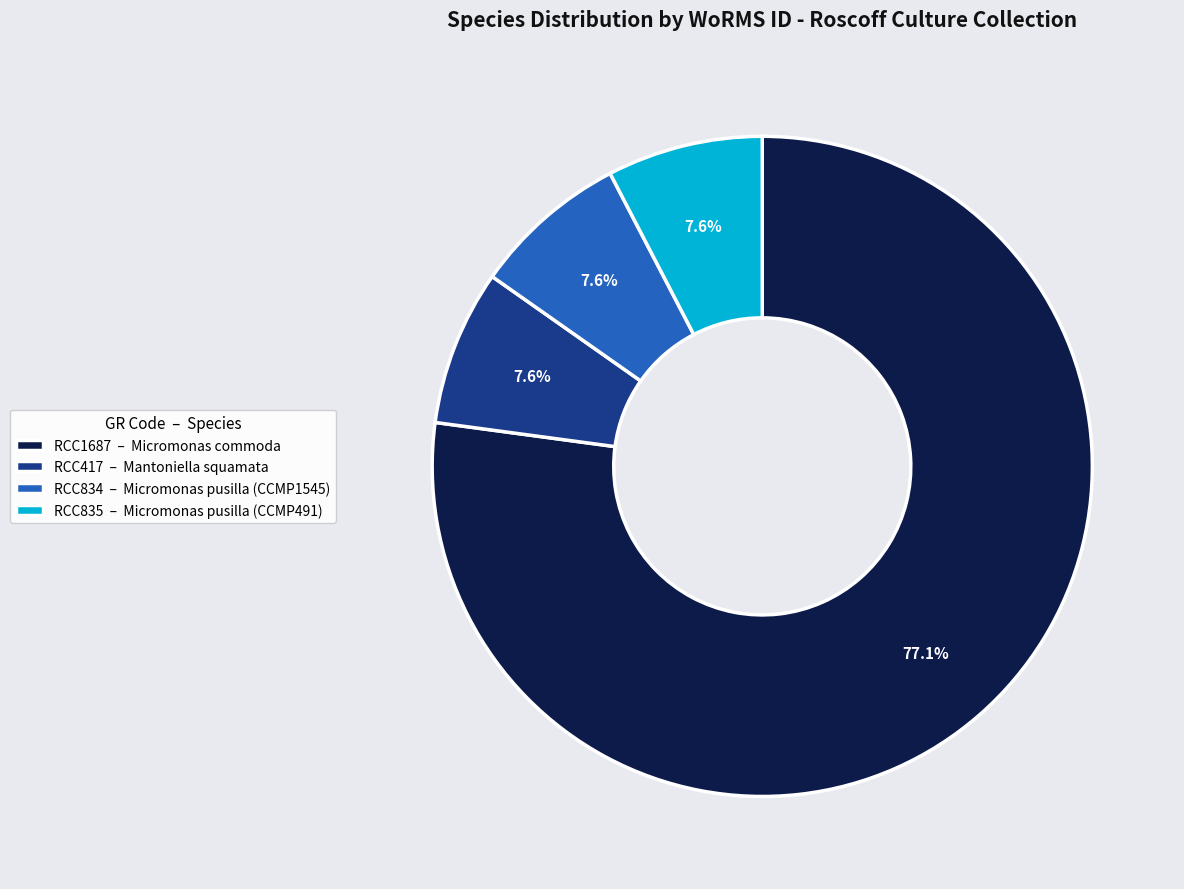

Does RCC417 account for over 50% of the chart?

No